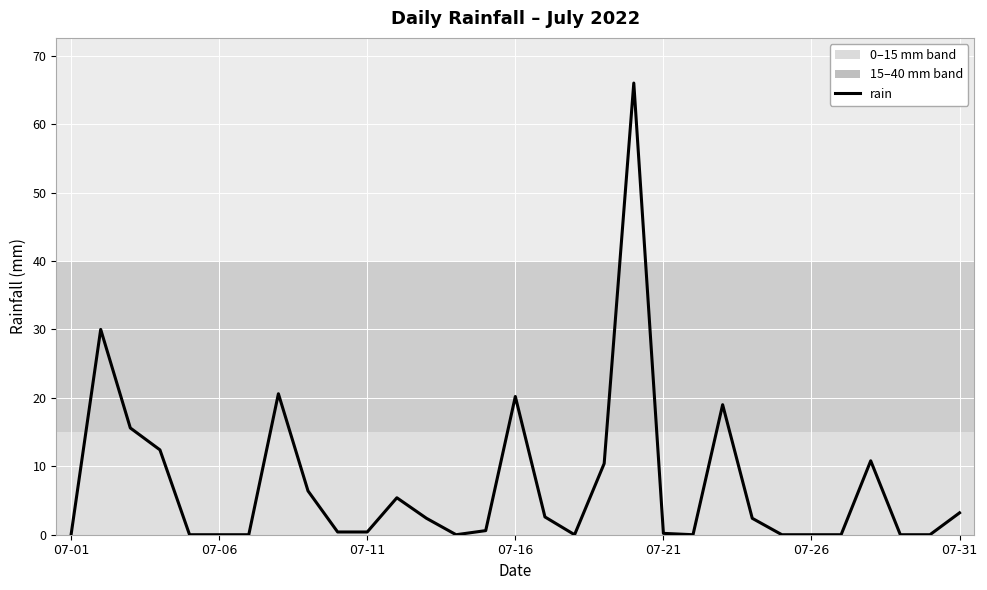

What is the difference between the maximum and minimum values?

66.0